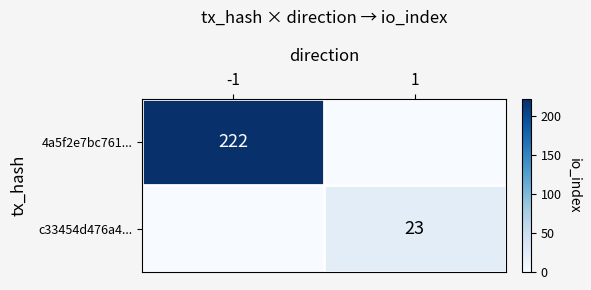

The 4a5f2e7bc761... series shows 222 at -1. True or false?

True